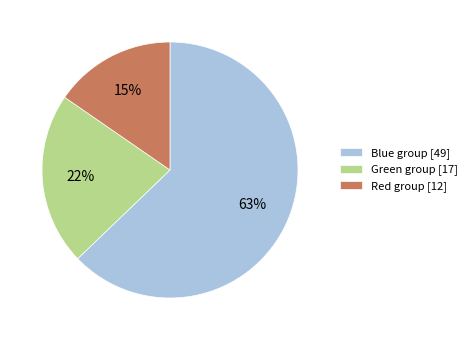

Count the number of slices in the pie.

3